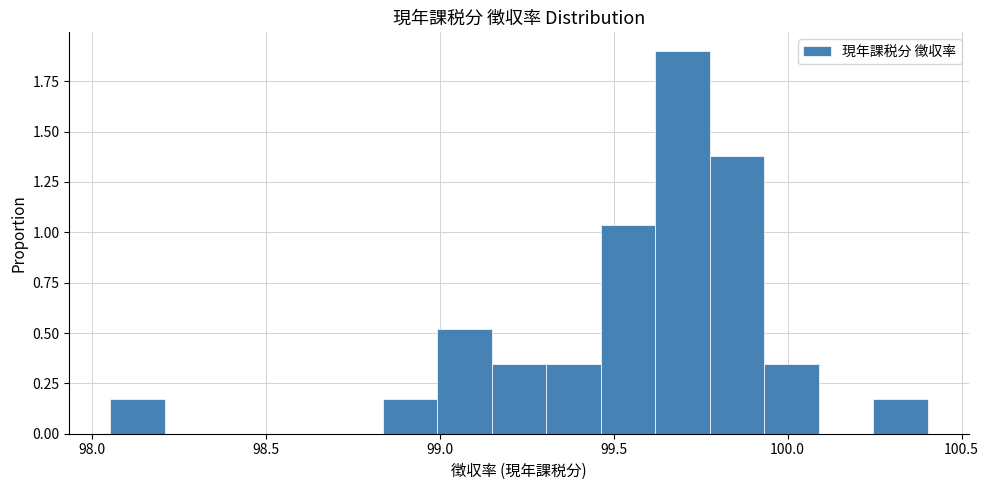

Around what value on the x-axis is the tallest bar? Give the approximate position of its centre, as read against the axis.

99.70